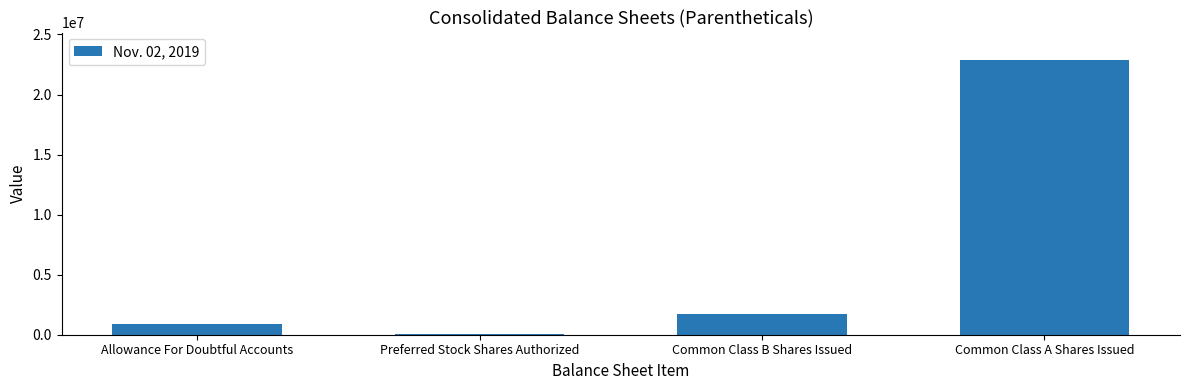

What is the sum of all values?

25636867